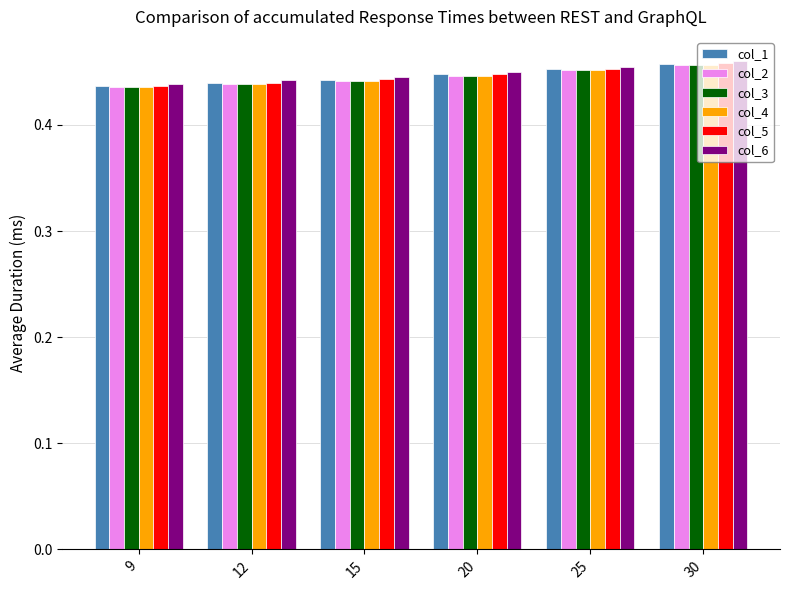

What is the sum of all col_1 values?

2.7